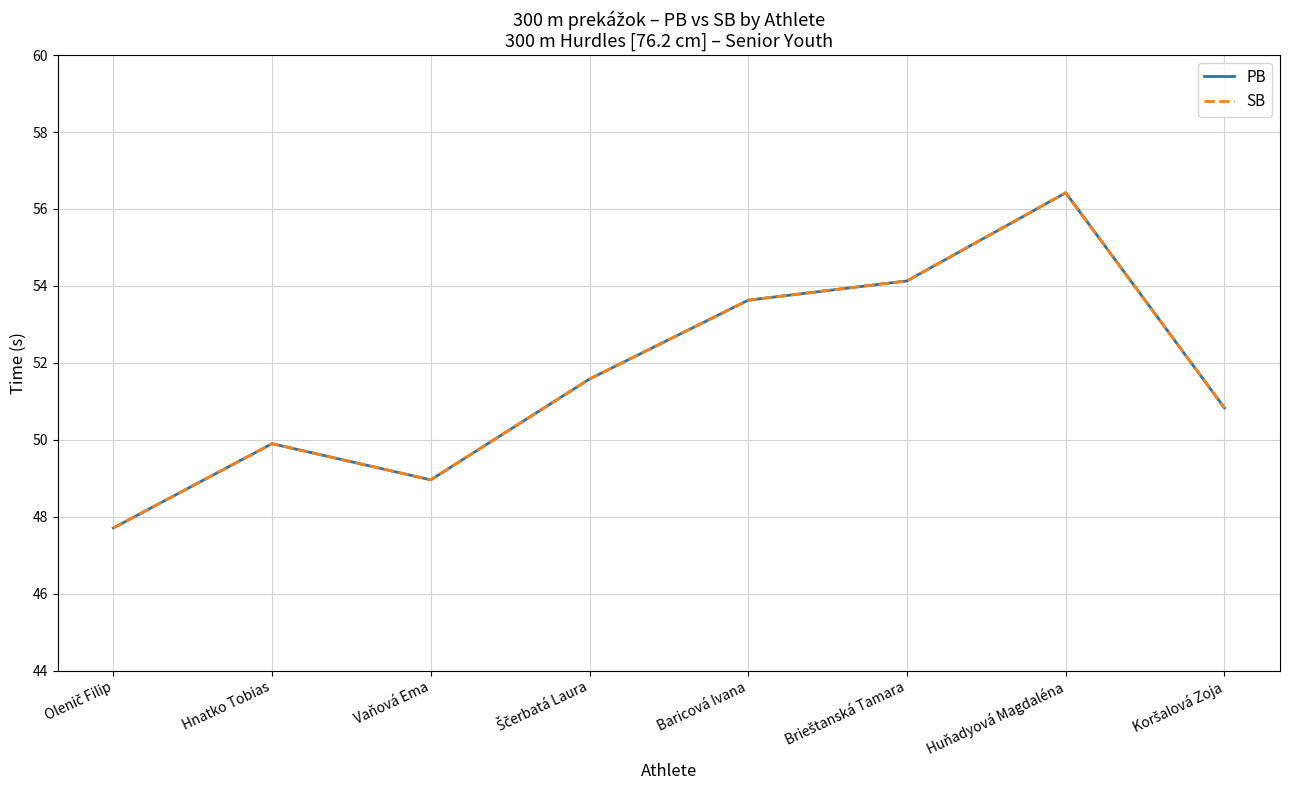

Reading left to right, what are all the values shown in this chart?

PB: 47.7	49.9	49.0	51.6	53.6	54.1	56.4	50.8
SB: 47.7	49.9	49.0	51.6	53.6	54.1	56.4	50.8